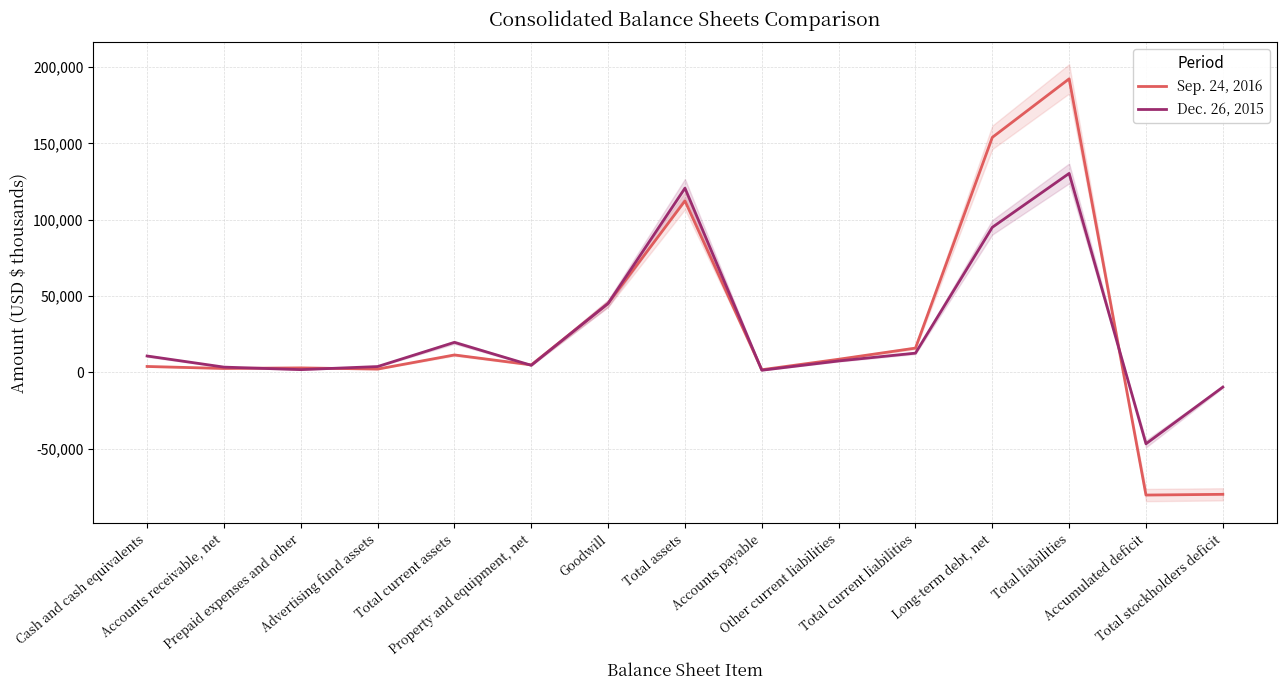

Where does the Dec. 26, 2015 series first go above 7436?

Cash and cash equivalents